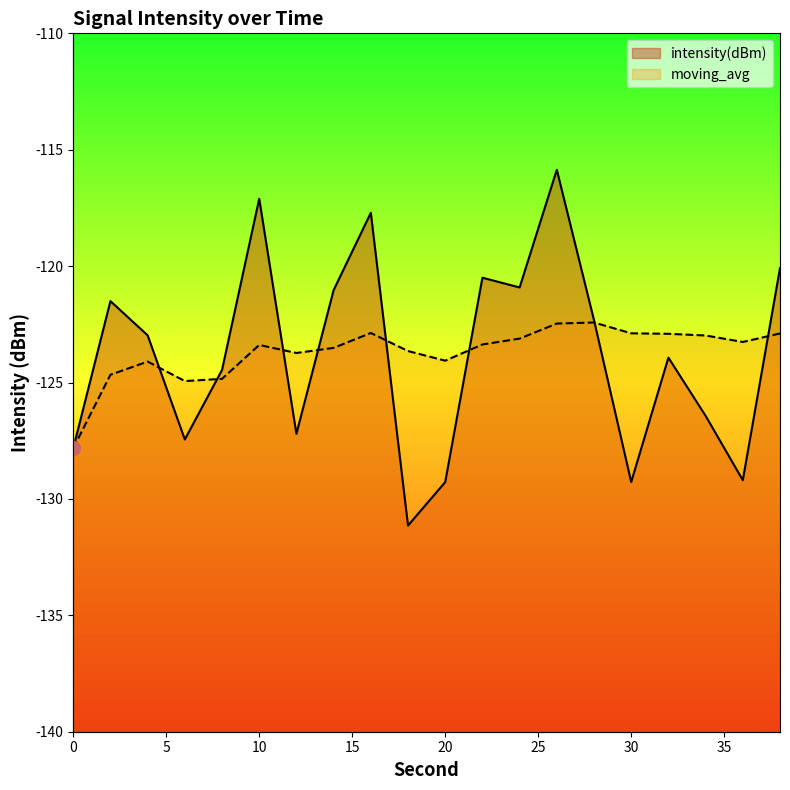

Rank the categories by moving_avg value from highest to lowest.

28, 26, 16, 30, 38, 32, 34, 24, 36, 22, 10, 14, 18, 12, 20, 4, 2, 8, 6, 0